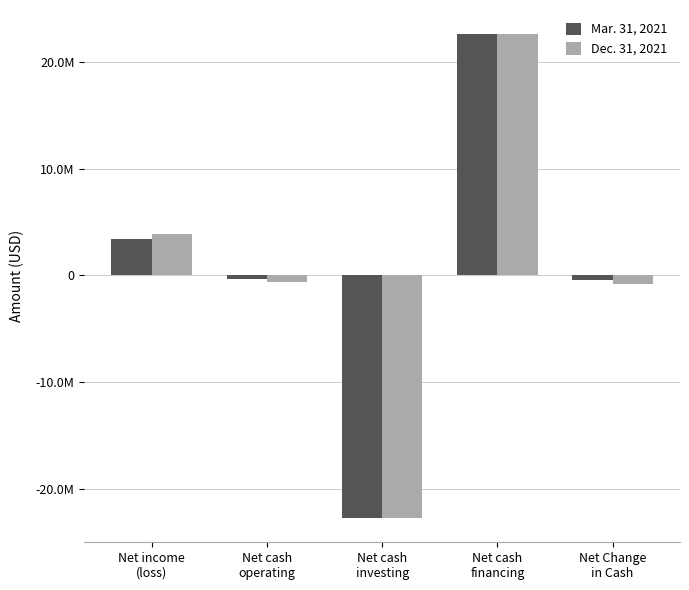

What position from the right is Net cash
investing?

3